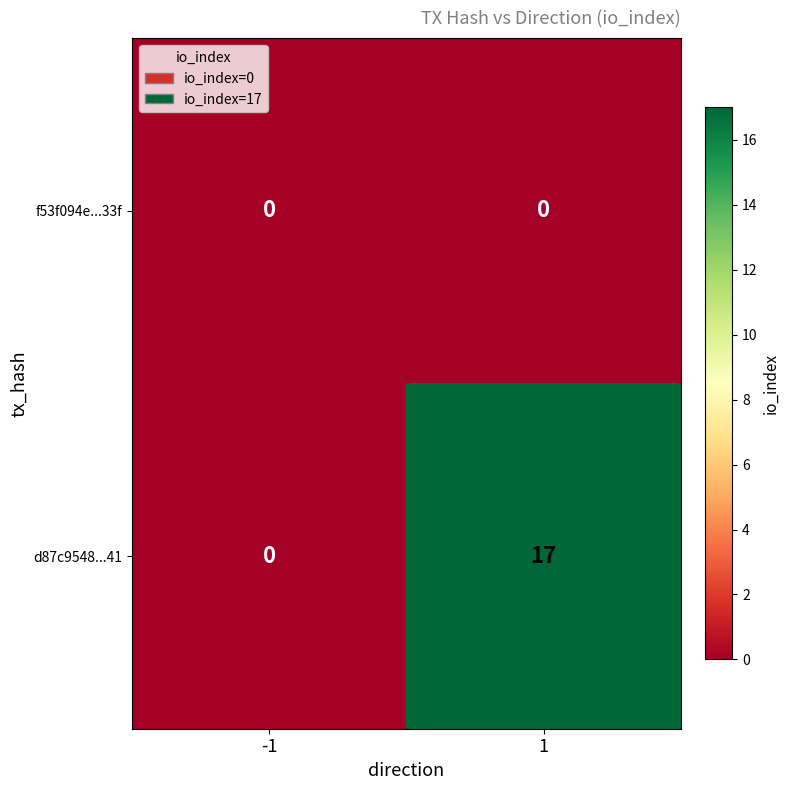

What is the approximate value of d87c9548...41 at 1, to the nearest 10?

20